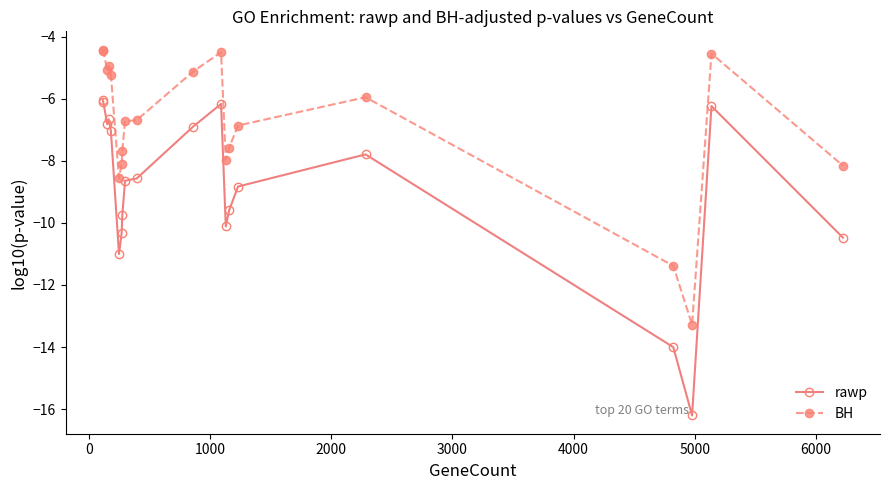

What is the value of the BH point at the 12th from the left?

-4.5